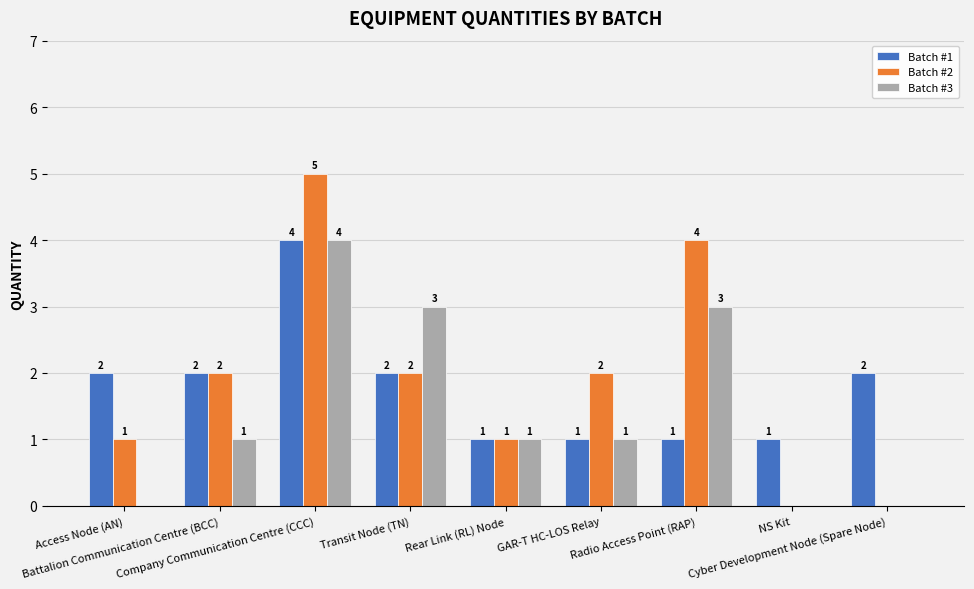

The Batch #2 series shows 1 at Rear Link (RL) Node. True or false?

True